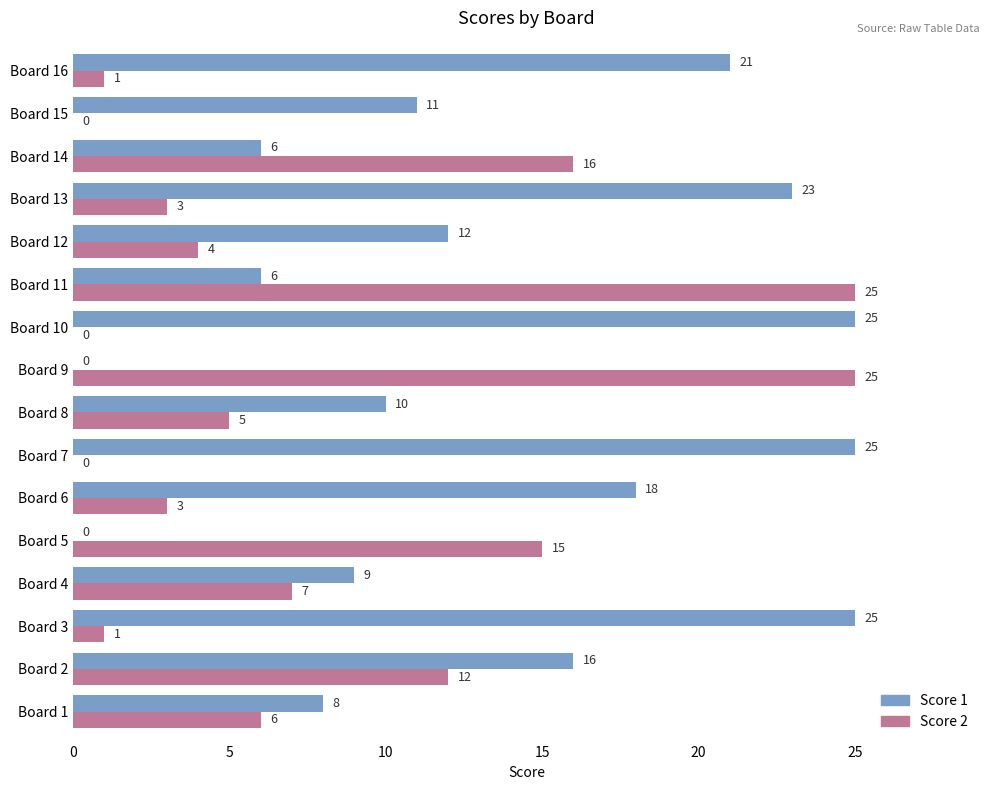

Which series changed the most between Board 13 and Board 14?

Score 1